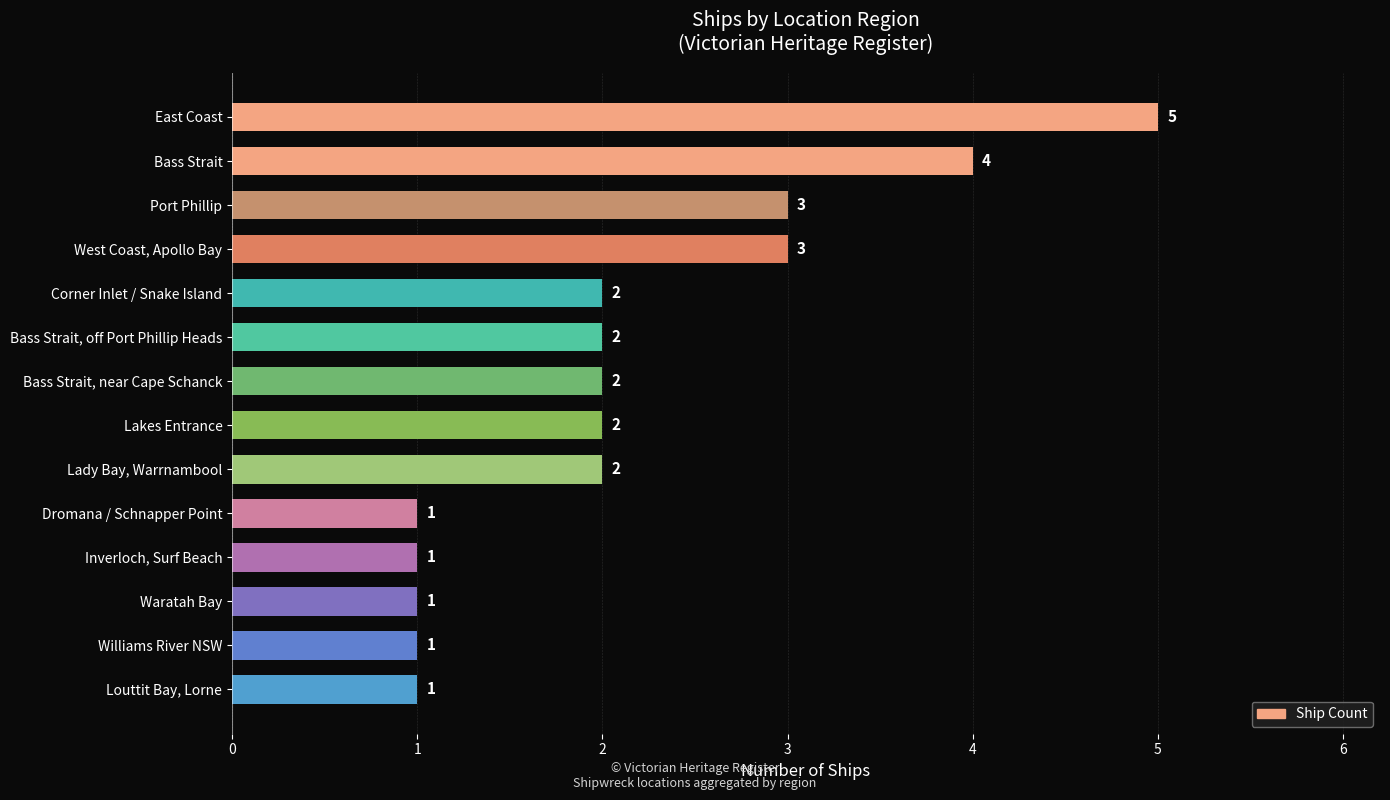

Count the number of data series in this chart.

1